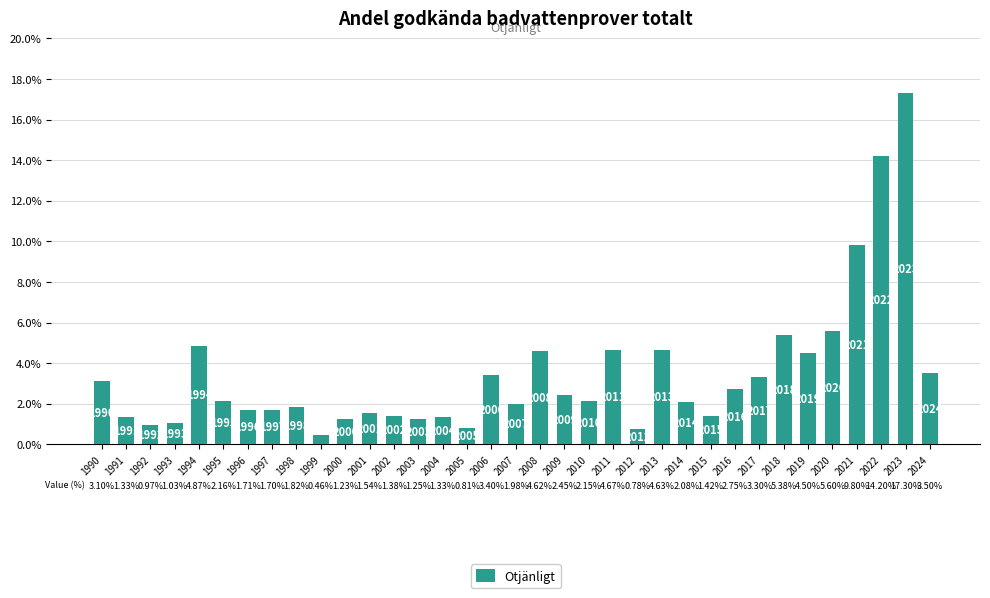

What is the difference between the maximum and minimum values?

16.8